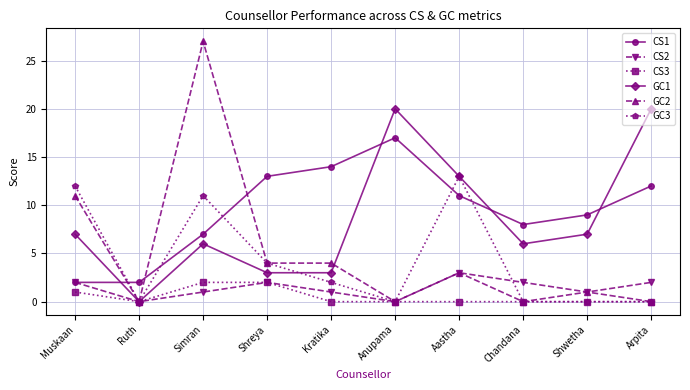

Which series has the largest range (max minus min)?

GC2